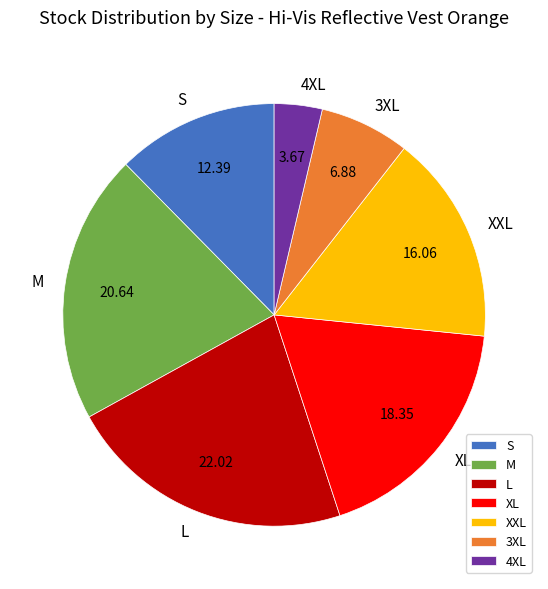

True or false: XXL accounts for 23% of the total.

False